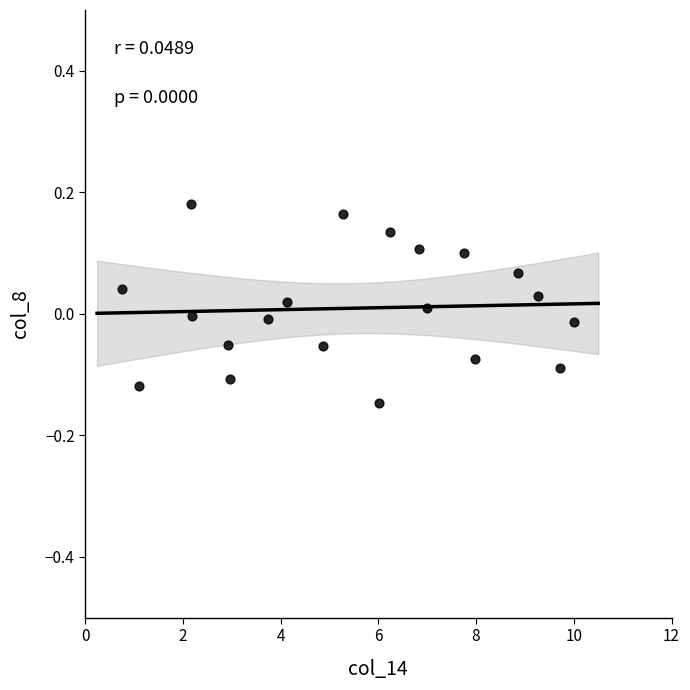

What is the range of Y values (max minus min)?

0.3